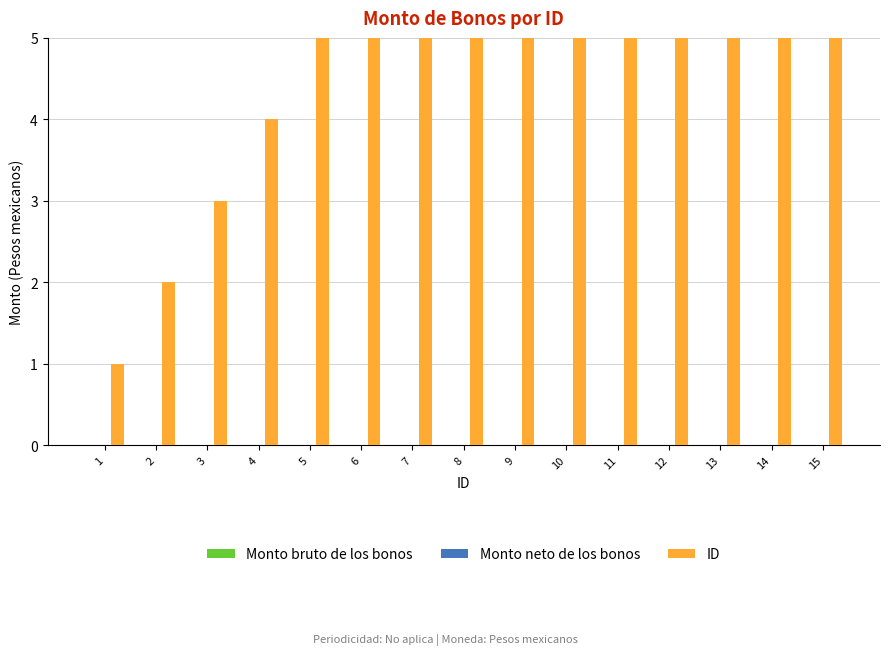

Which series has the widest spread of values?

ID